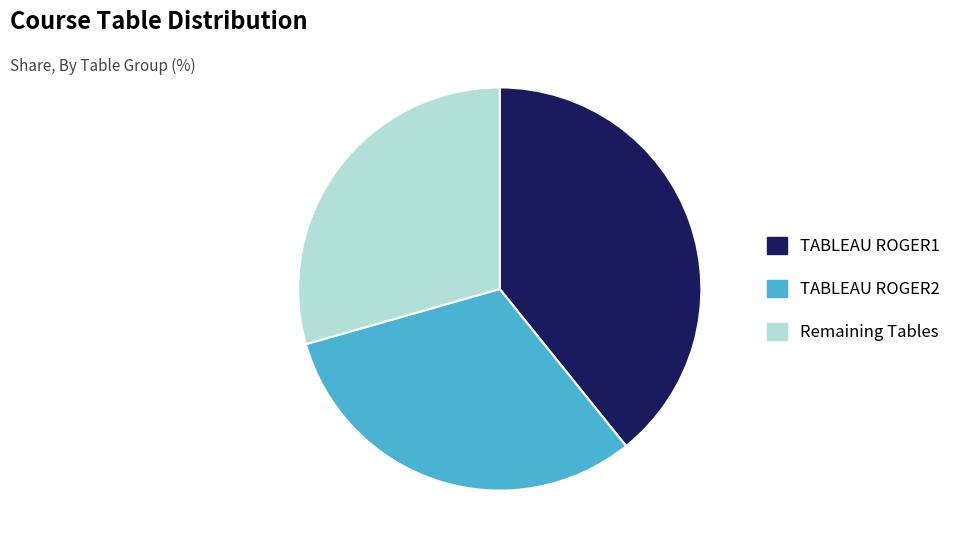

Is there a majority slice in this chart?

No